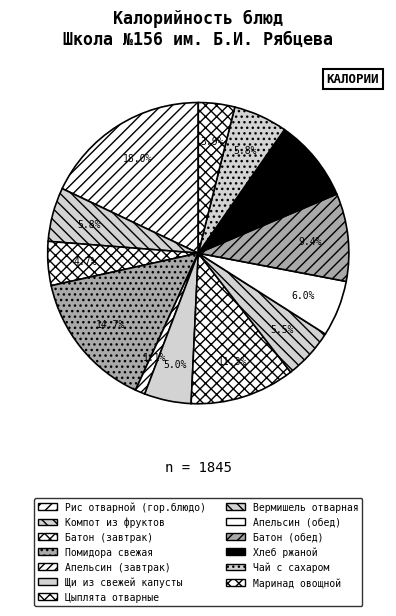

Does Щи из свежей капусты represent more than half of the total?

No